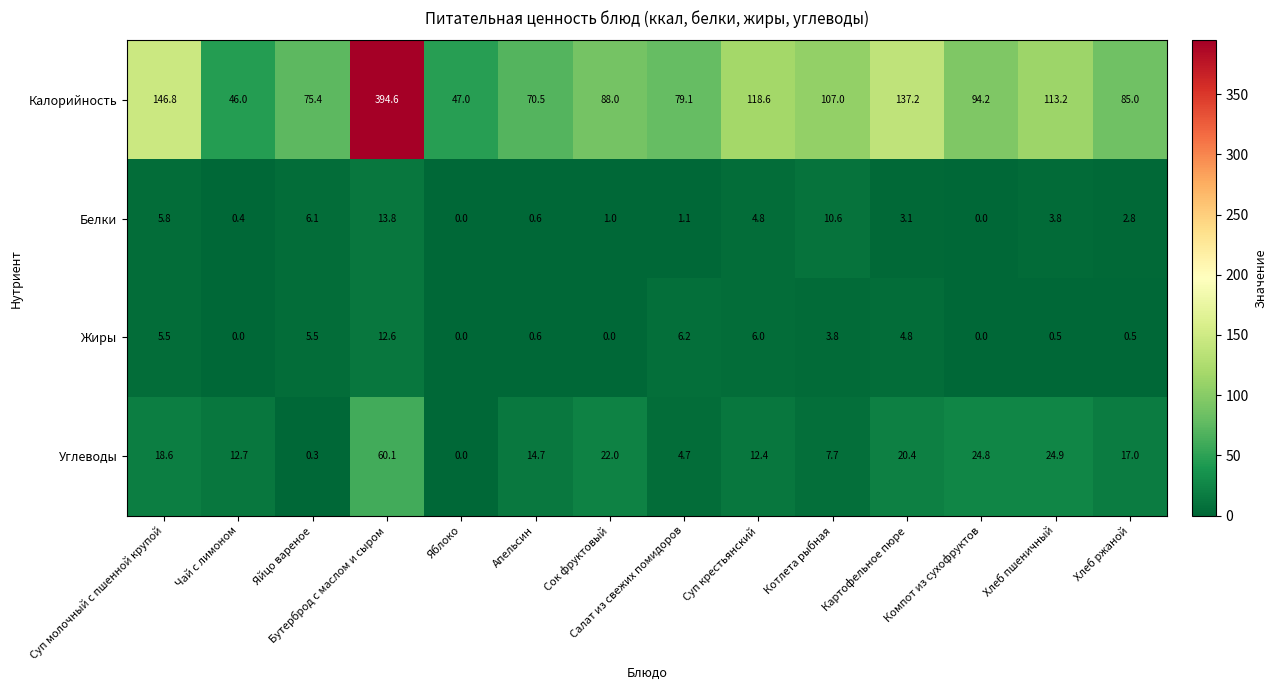

Which series changed the most between Яблоко and Картофельное пюре?

Калорийность